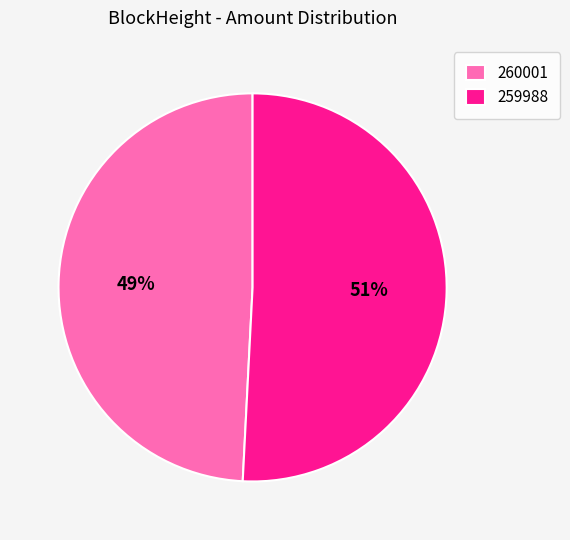

Which category has the biggest portion of the pie?

259988